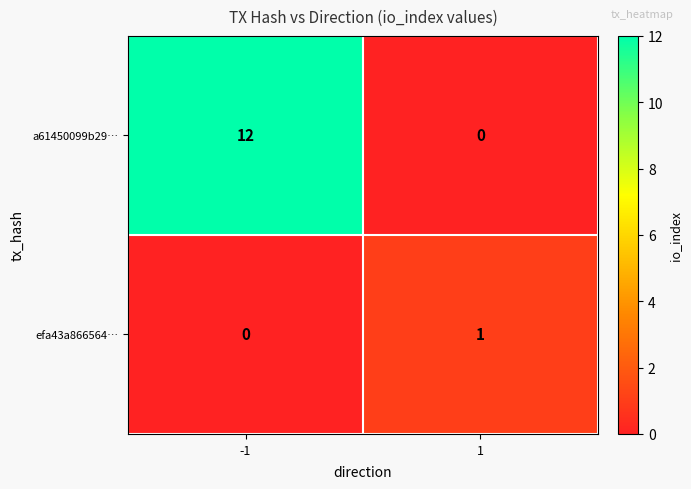

The a61450099b29… series shows 0 at 1. True or false?

True